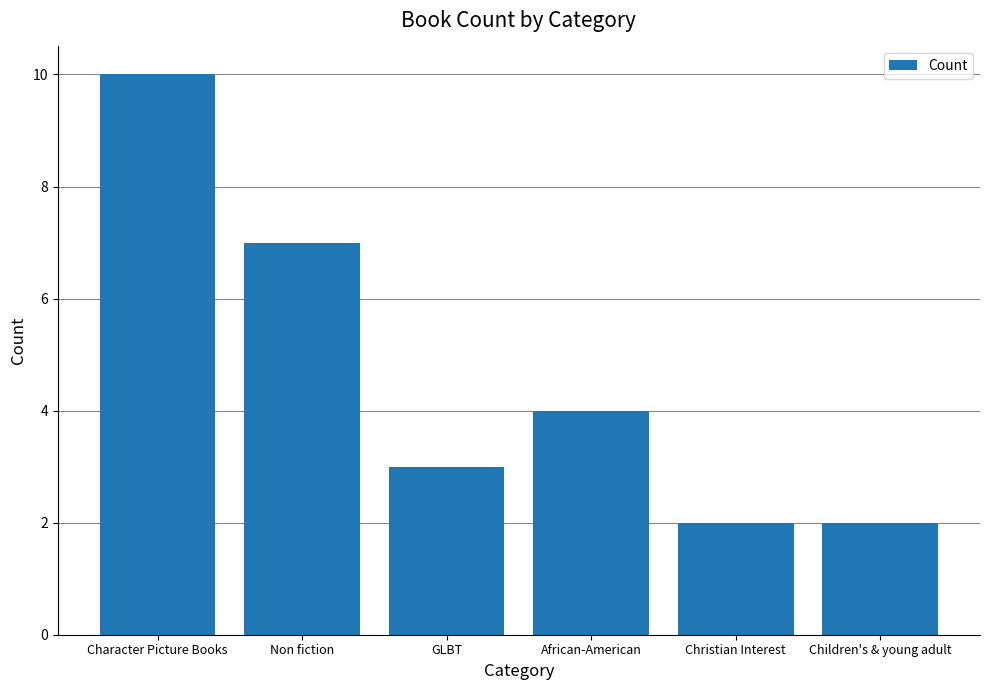

Where does the data first go above 4?

Character Picture Books